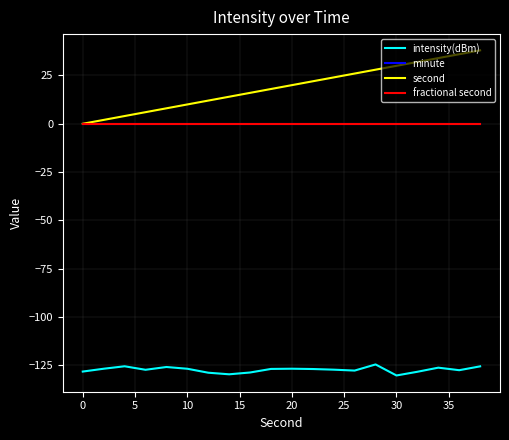

What is the average value of the intensity(dBm) series?

-127.3